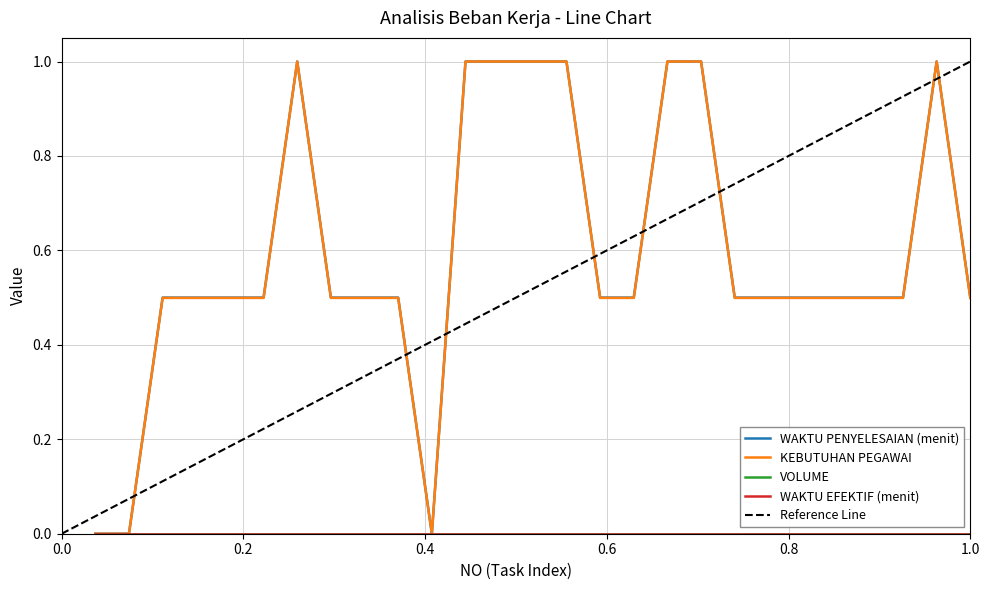

What is the total value across all series at 14?

2.0